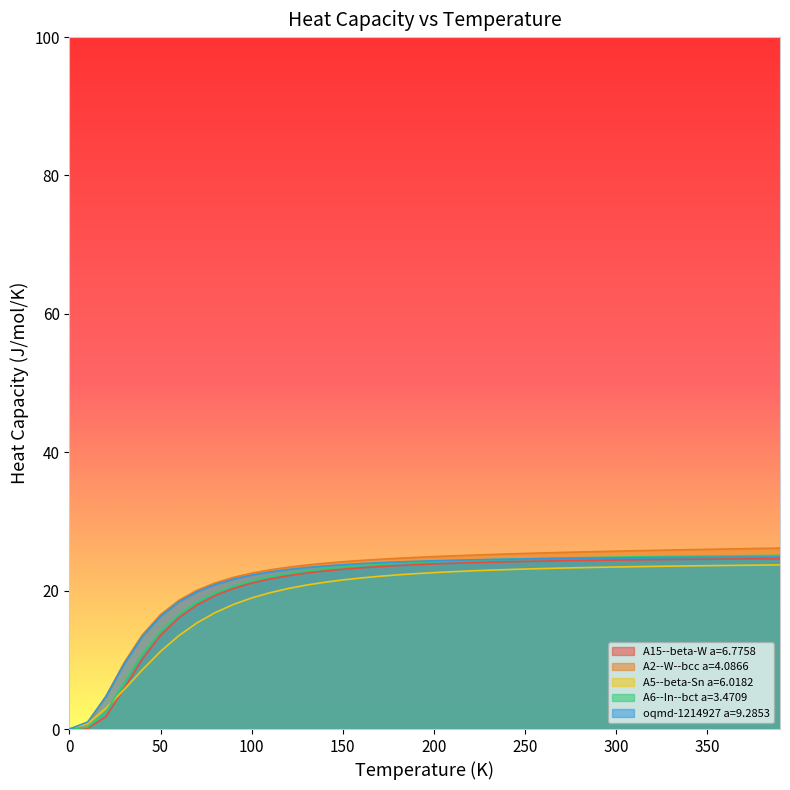

What is the average value of the A2--W--bcc a=4.0866 series?

22.0